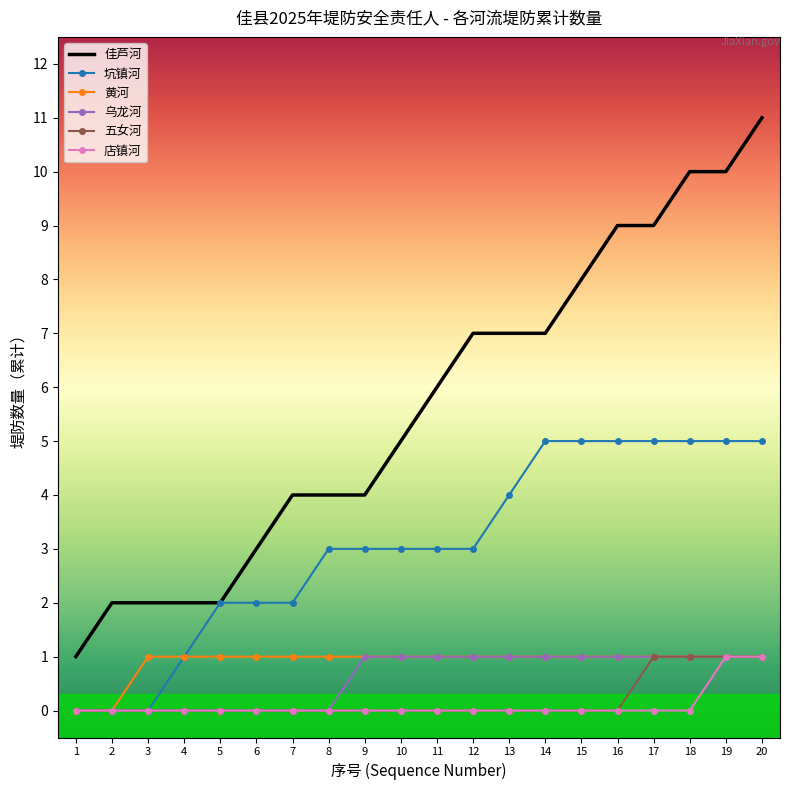

Reading left to right, extract all data points from this chart.

佳芦河: 1=1	2=2	3=2	4=2	5=2	6=3	7=4	8=4	9=4	10=5	11=6	12=7	13=7	14=7	15=8	16=9	17=9	18=10	19=10	20=11
坑镇河: 1=0	2=0	3=0	4=1	5=2	6=2	7=2	8=3	9=3	10=3	11=3	12=3	13=4	14=5	15=5	16=5	17=5	18=5	19=5	20=5
黄河: 1=0	2=0	3=1	4=1	5=1	6=1	7=1	8=1	9=1	10=1	11=1	12=1	13=1	14=1	15=1	16=1	17=1	18=1	19=1	20=1
乌龙河: 1=0	2=0	3=0	4=0	5=0	6=0	7=0	8=0	9=1	10=1	11=1	12=1	13=1	14=1	15=1	16=1	17=1	18=1	19=1	20=1
五女河: 1=0	2=0	3=0	4=0	5=0	6=0	7=0	8=0	9=0	10=0	11=0	12=0	13=0	14=0	15=0	16=0	17=1	18=1	19=1	20=1
店镇河: 1=0	2=0	3=0	4=0	5=0	6=0	7=0	8=0	9=0	10=0	11=0	12=0	13=0	14=0	15=0	16=0	17=0	18=0	19=1	20=1